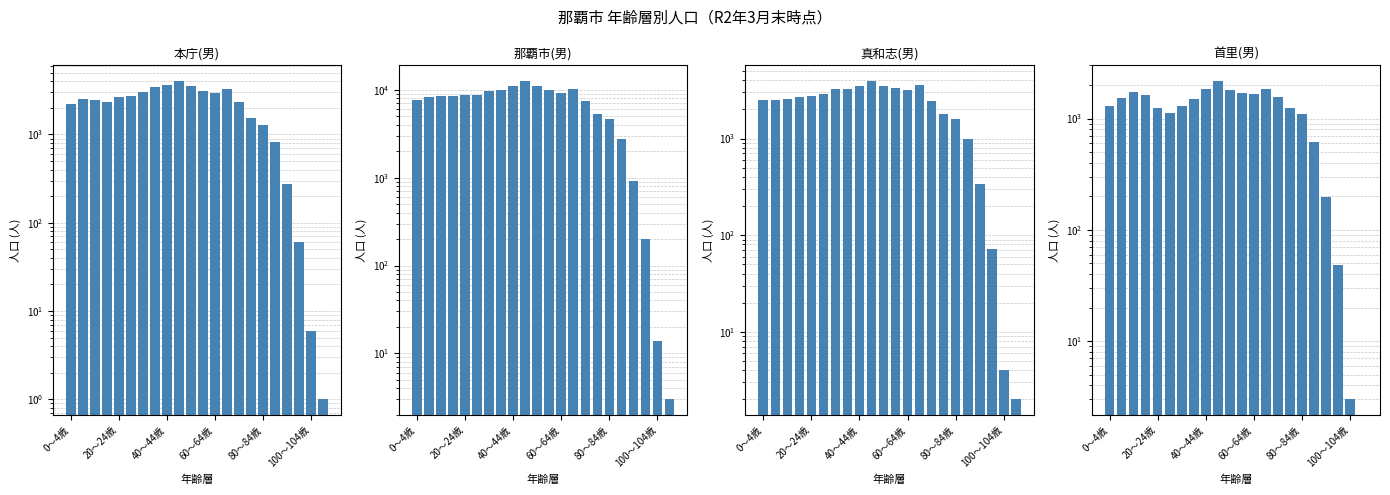

What is the average value of the 本庁(男) series?

2189